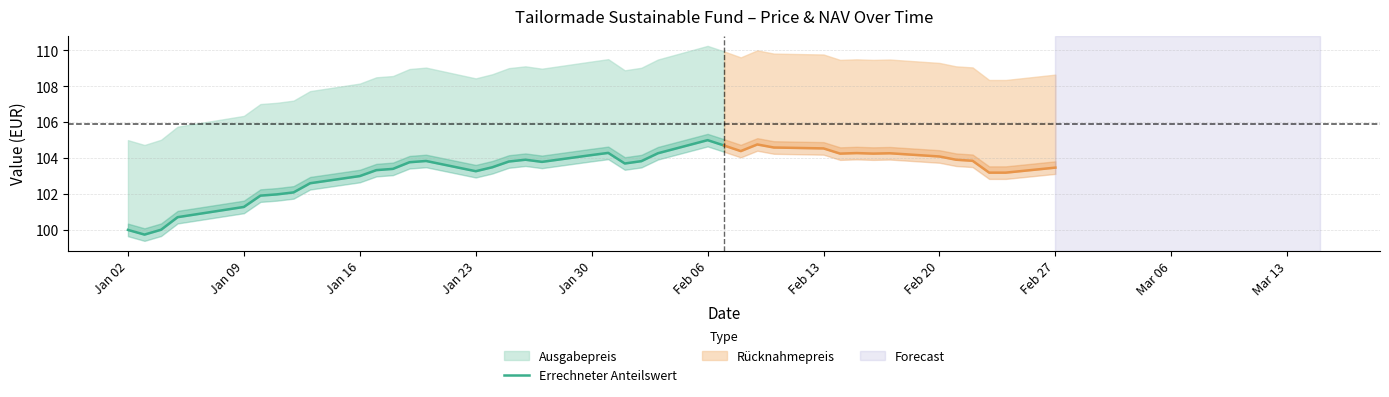

Between Jan 30 and Jan 16, which is larger?

Jan 30